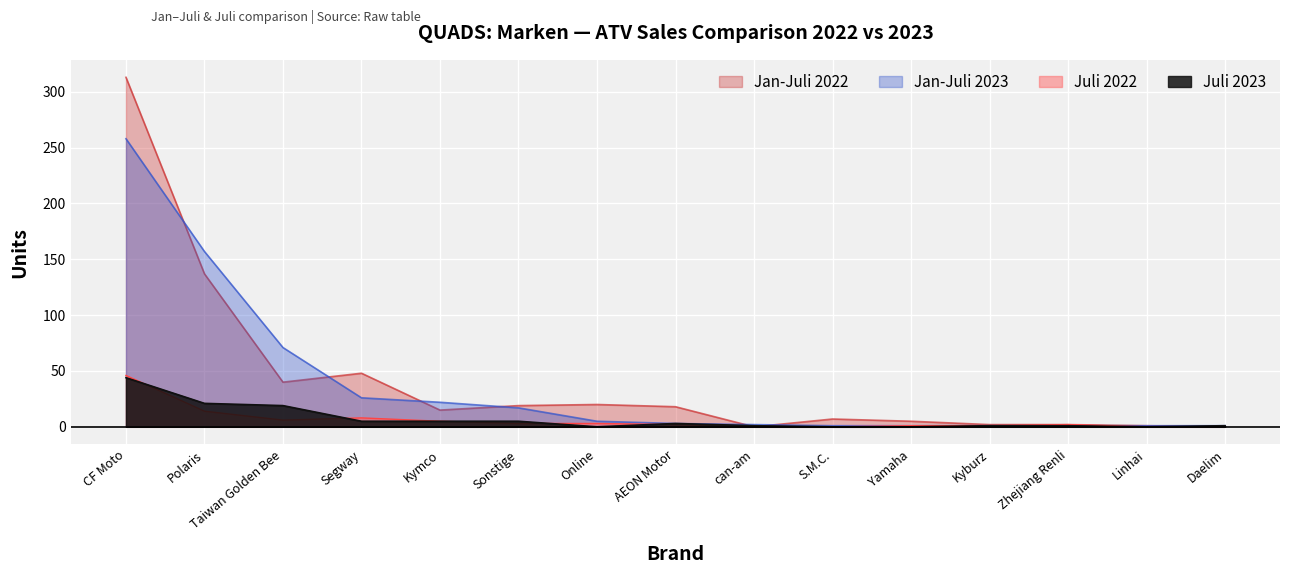

Reading left to right, list all the values displayed in this chart.

Jan-Juli 2023: CF Moto=258	Polaris=157	Taiwan Golden Bee=71	Segway=26	Kymco=22	Sonstige=17	Online=5	AEON Motor=3	can-am=2	S.M.C.=1	Yamaha=1	Kyburz=1	Zhejiang Renli=1	Linhai=1	Daelim=1
Jan-Juli 2022: CF Moto=313	Polaris=137	Taiwan Golden Bee=40	Segway=48	Kymco=15	Sonstige=19	Online=20	AEON Motor=18	can-am=0	S.M.C.=7	Yamaha=5	Kyburz=2	Zhejiang Renli=2	Linhai=1	Daelim=0
Juli 2023: CF Moto=44	Polaris=21	Taiwan Golden Bee=19	Segway=5	Kymco=5	Sonstige=5	Online=0	AEON Motor=3	can-am=1	S.M.C.=0	Yamaha=0	Kyburz=1	Zhejiang Renli=1	Linhai=0	Daelim=1
Juli 2022: CF Moto=46	Polaris=14	Taiwan Golden Bee=6	Segway=8	Kymco=5	Sonstige=3	Online=3	AEON Motor=2	can-am=0	S.M.C.=0	Yamaha=1	Kyburz=1	Zhejiang Renli=2	Linhai=0	Daelim=0